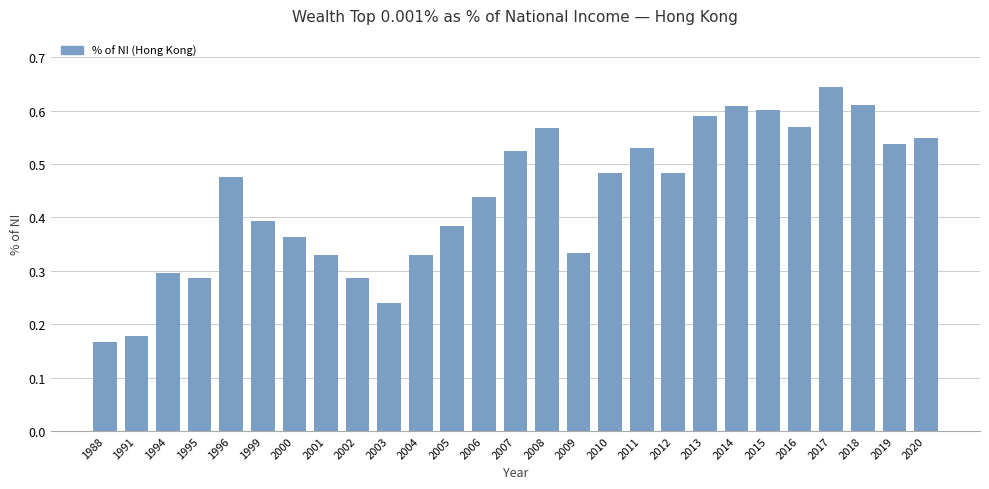

What is the difference between the values at 1996 and 2009?

0.1